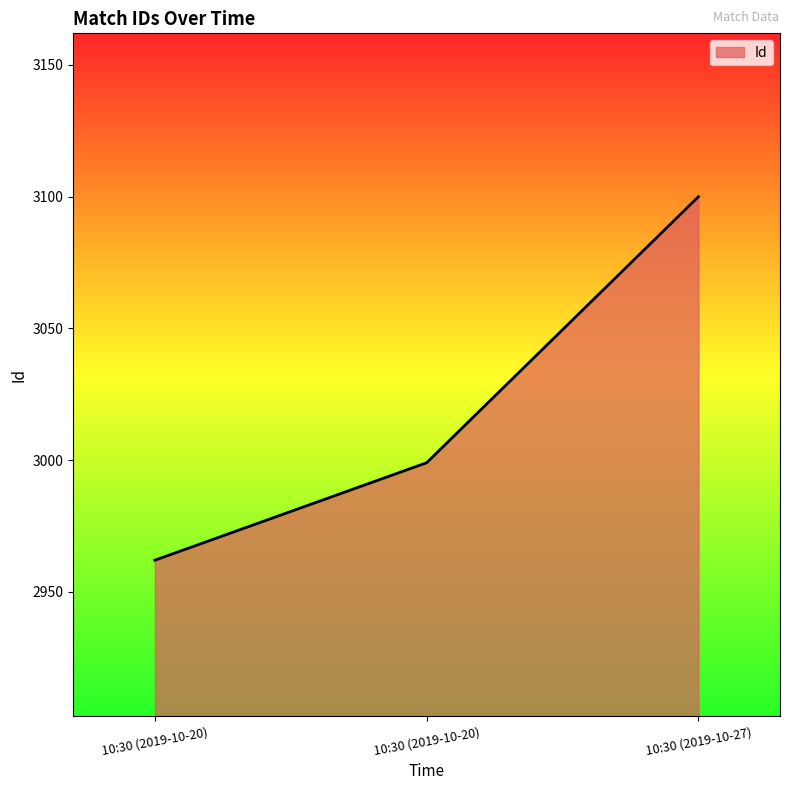

Reading left to right, transcribe all the data shown in this chart.

2962	2999	3100